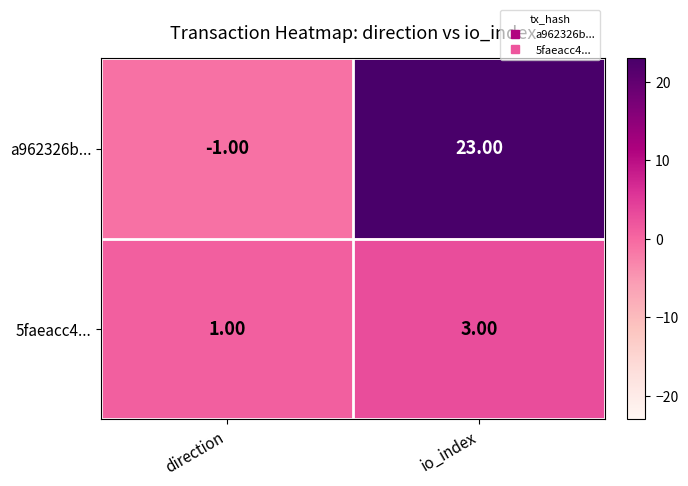

What is the total value across all series at io_index?

26